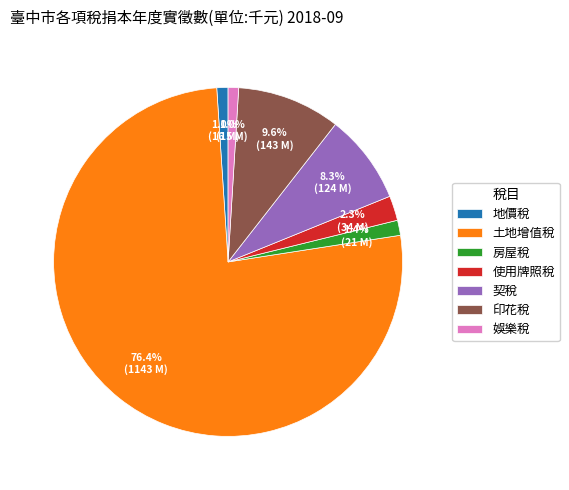

What percentage is the 使用牌照稅 slice, to the nearest percent?

2%